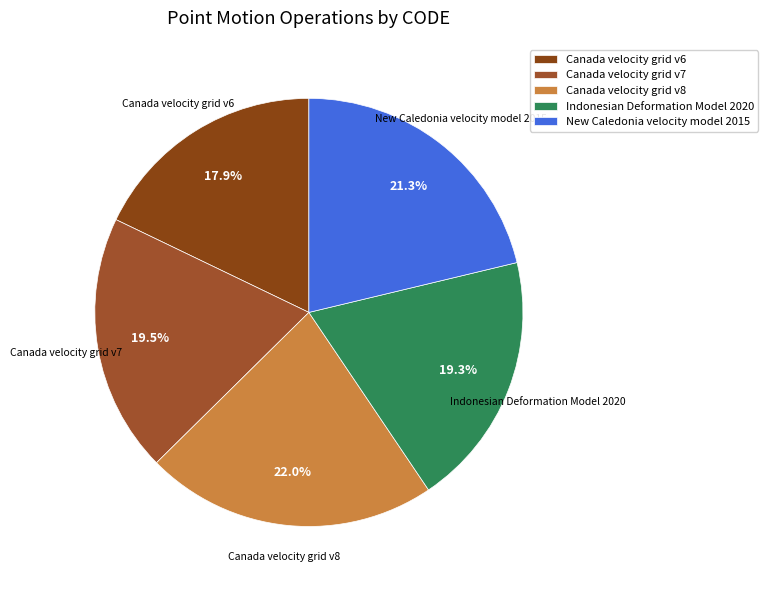

How many segments does this pie chart have?

5